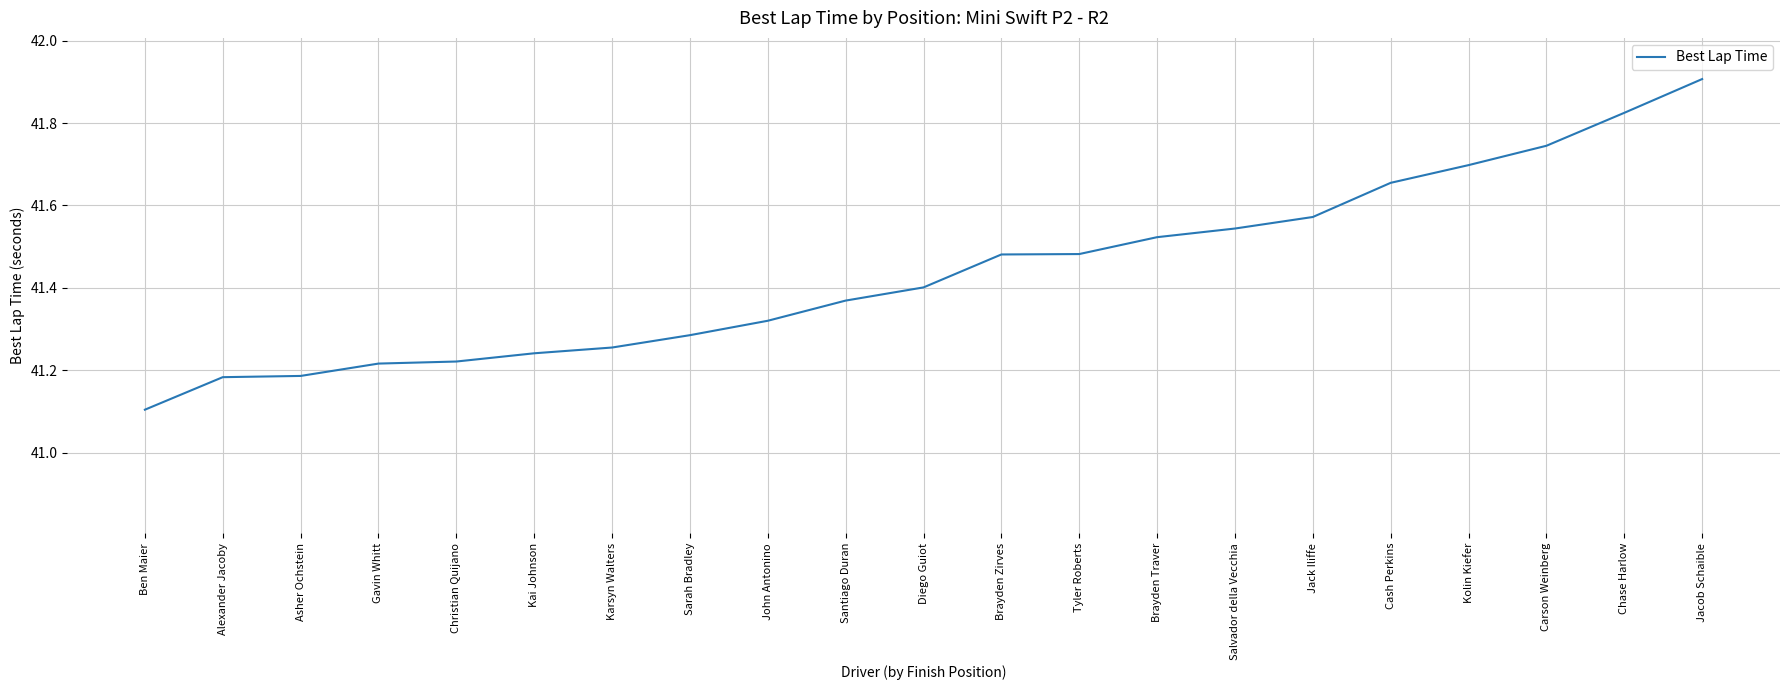

Is it true that the value at Kolin Kiefer is 41.7?

True